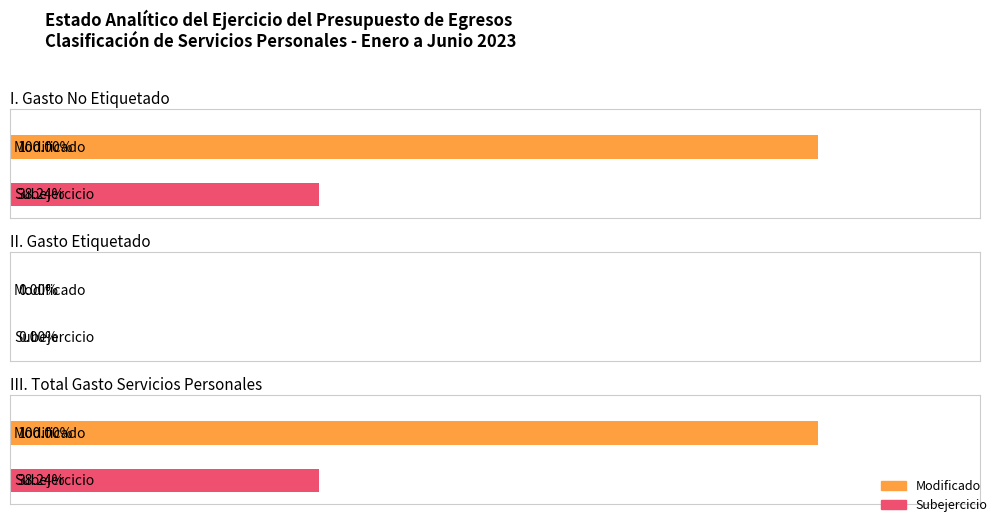

Reading left to right, transcribe all the data shown in this chart.

Modificado: I. Gasto No Etiquetado=105118101.8	II. Gasto Etiquetado=0.0	III. Total Gasto Servicios Personales=105118101.8
Subejercicio: I. Gasto No Etiquetado=40201207.2	II. Gasto Etiquetado=0.0	III. Total Gasto Servicios Personales=40201207.2